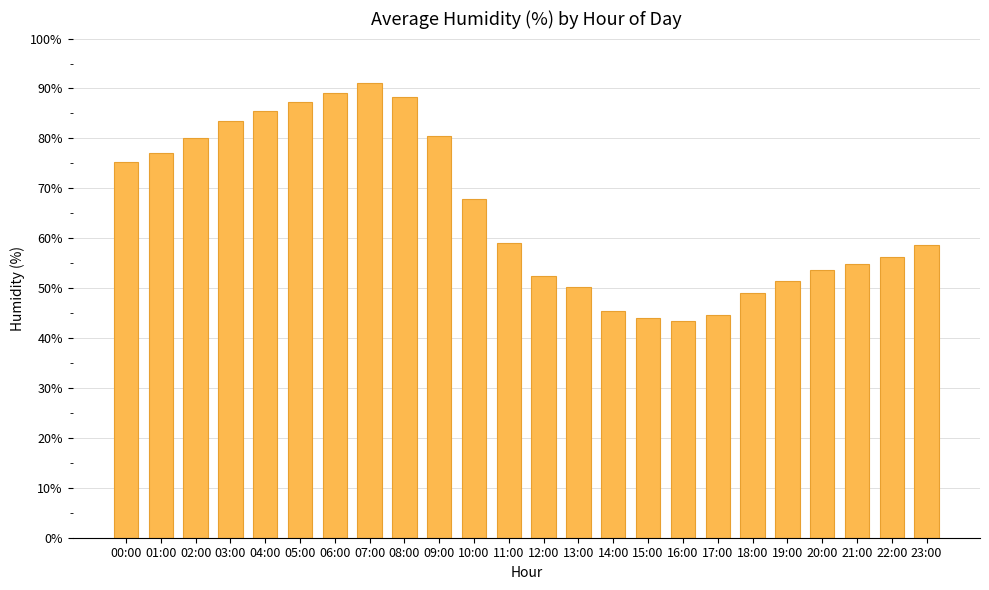

The chart shows a value of 89.1 at 06:00. True or false?

True